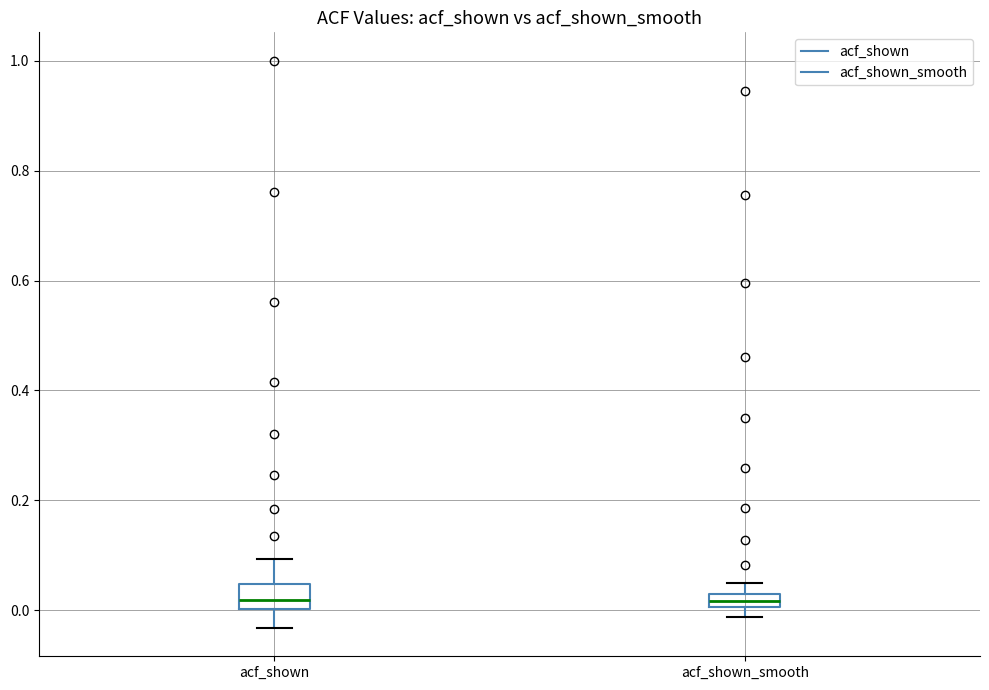

Where does the lower whisker of the box for acf_shown end on the y-axis? The values are not printed on the chart, so give them approximately, as read against the axis.

-0.04